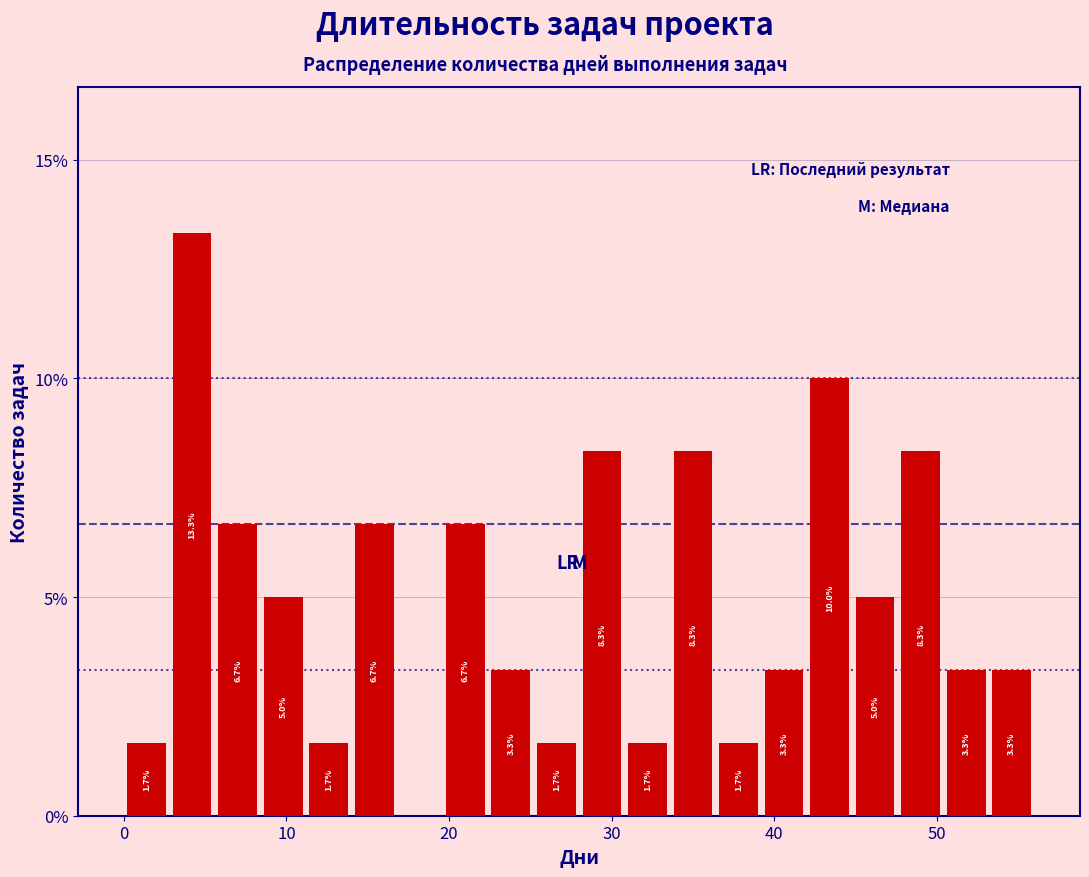

Around what value on the x-axis is the tallest bar? Give the approximate position of its centre, as read against the axis.

4